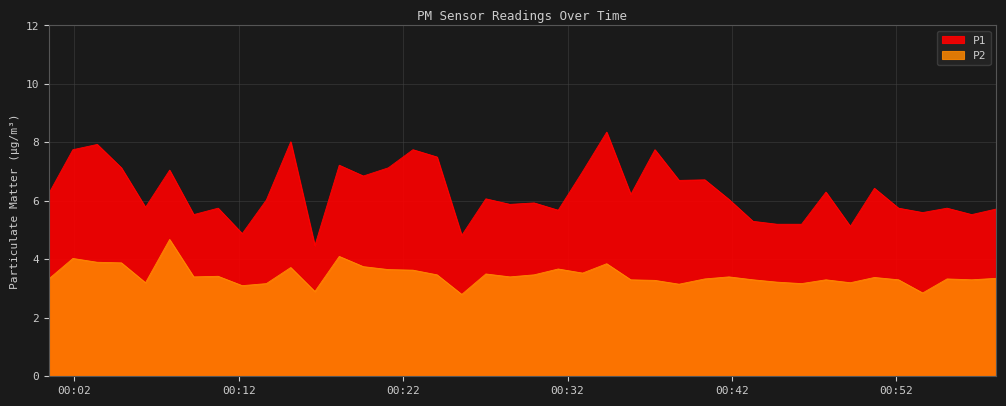

What is the label of the 37th point from the right?

2022-12-13T00:04:52